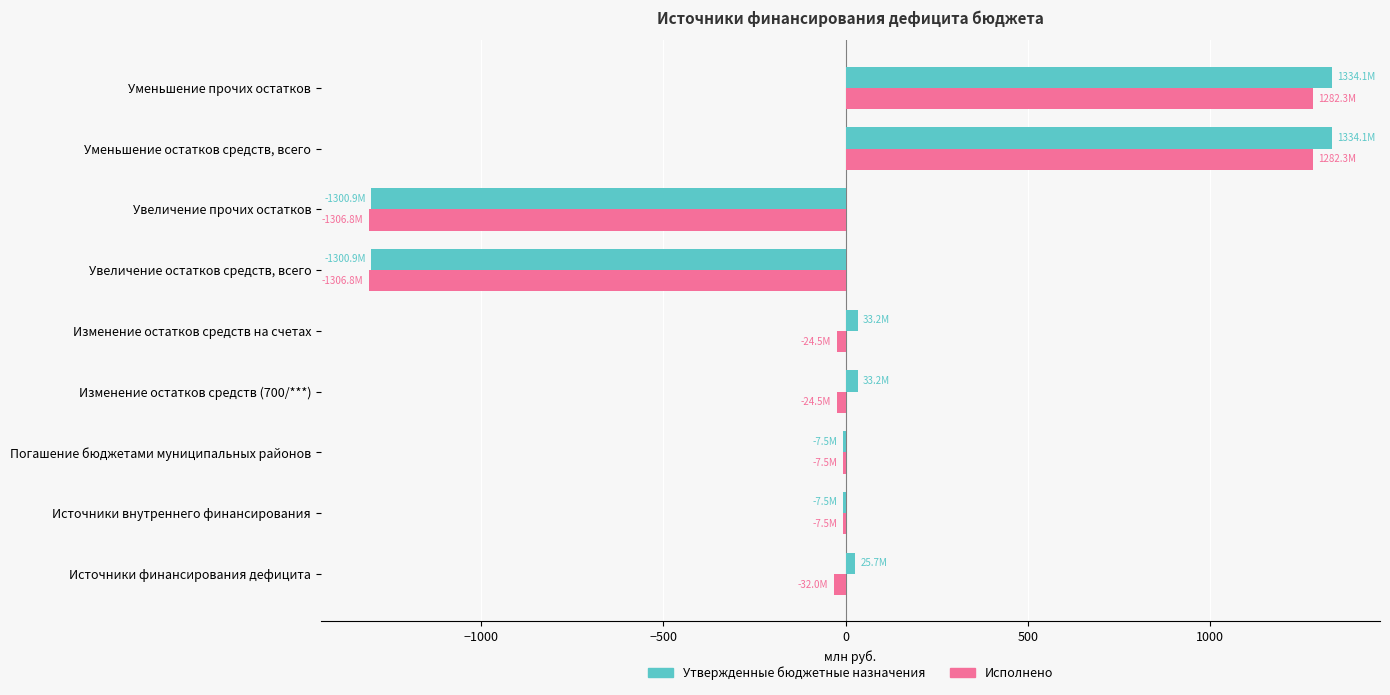

What is the sum of the Утвержденные бюджетные назначения values at Уменьшение остатков средств, всего and Уменьшение прочих остатков?

2668.2